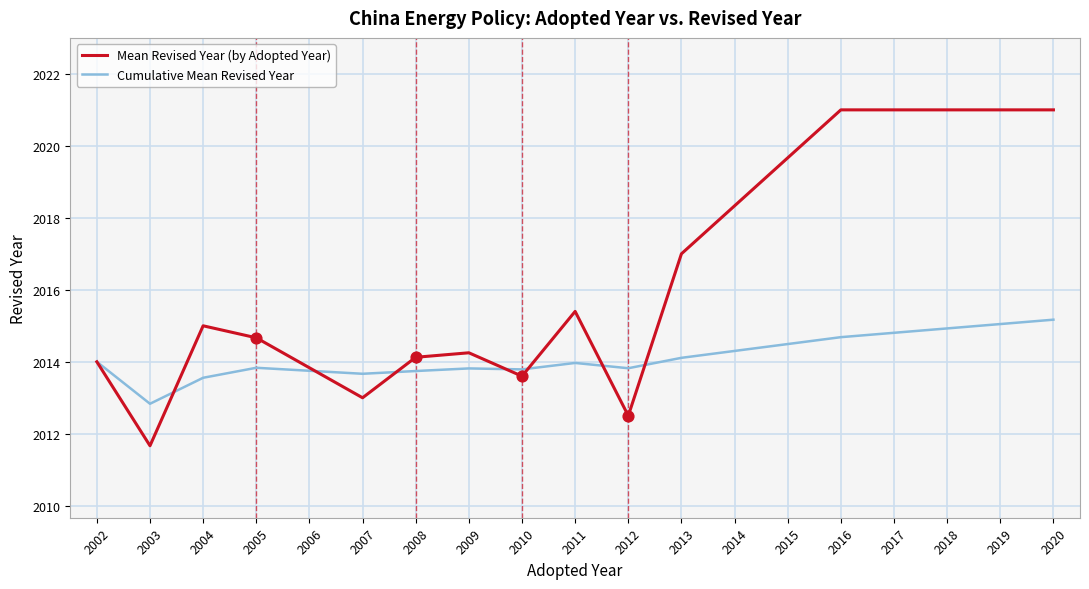

What is the difference between the highest and lowest values at 2013?

2.9